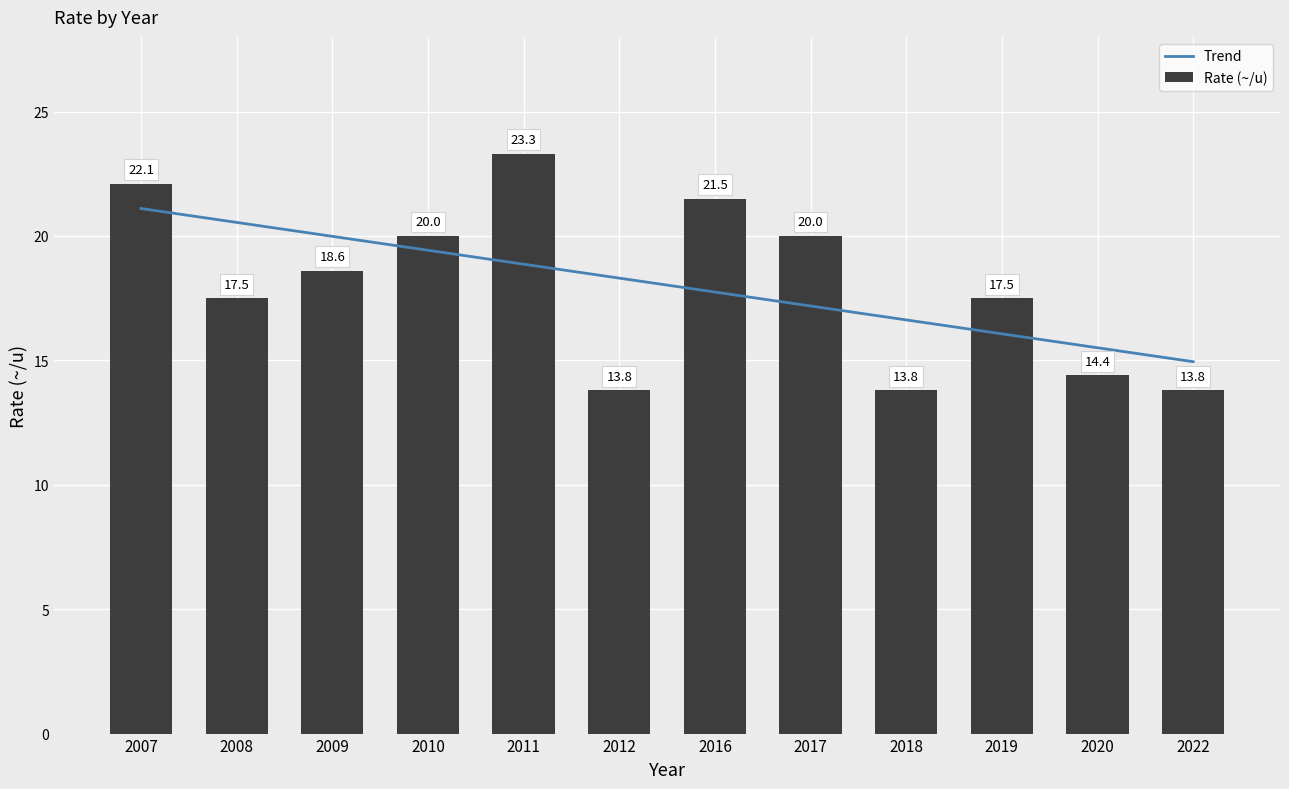

What is the value of the Trend bar at the 7th from the left?

17.7